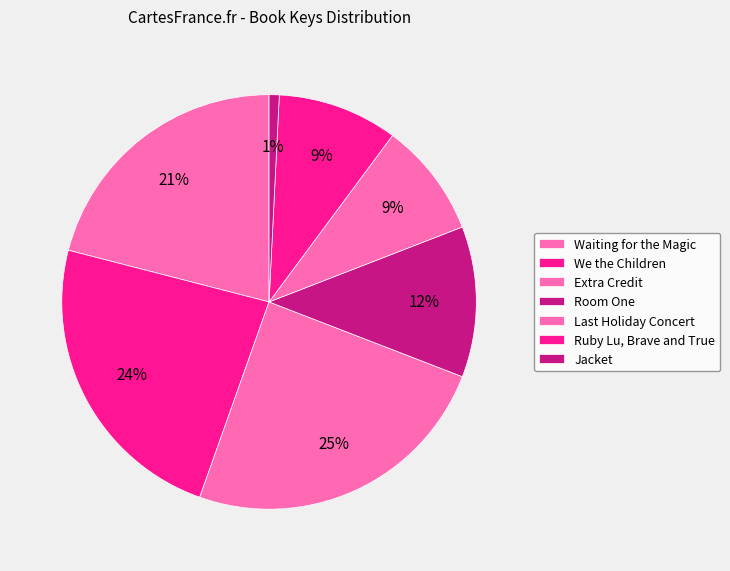

Do Extra Credit and We the Children together represent more than half of the pie?

No